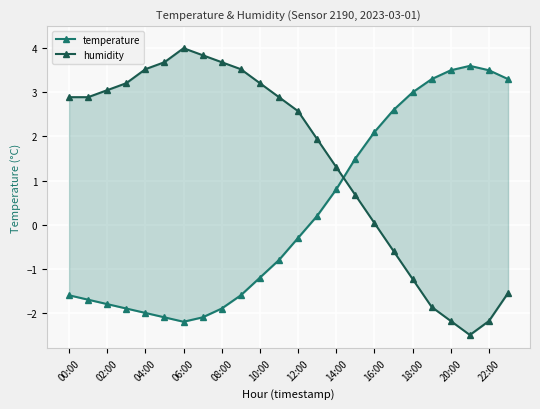

What is the value of the humidity point at the 23rd from the left?

-2.2